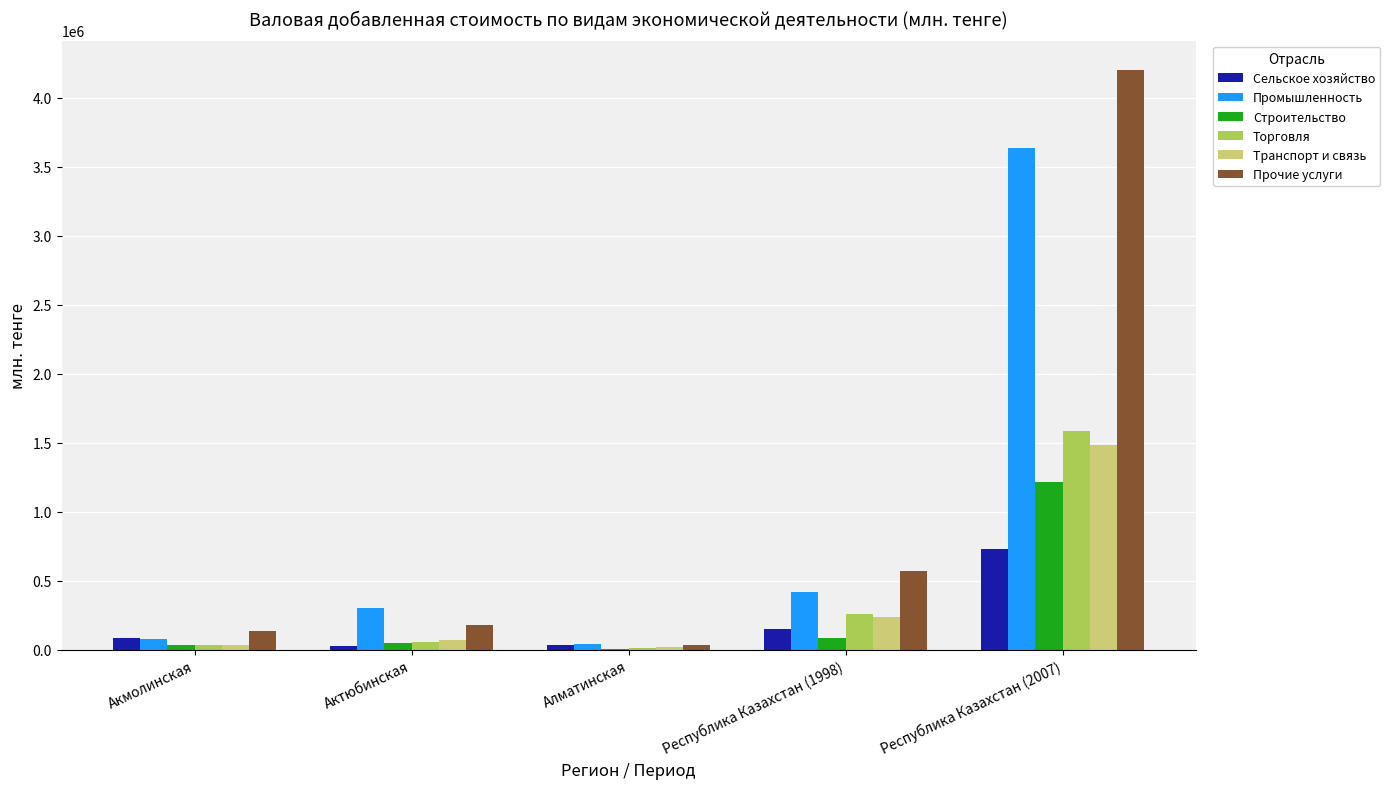

Is the value of Строительство at Акмолинская greater than the value of Торговля at Республика Казахстан (1998)?

No